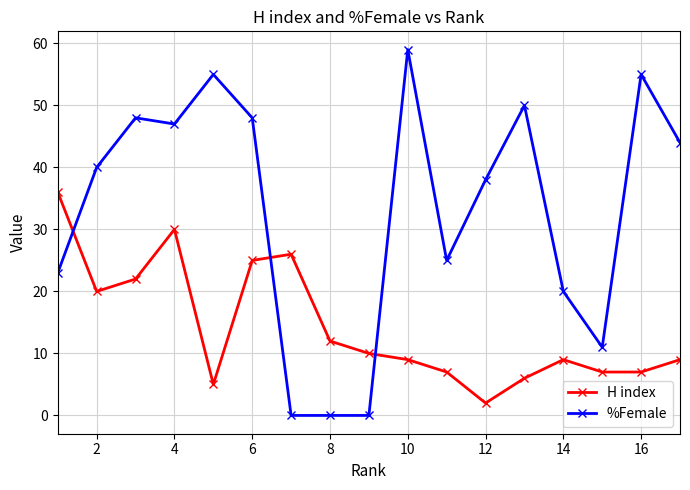

What is the difference between the second highest and minimum values in the %Female series?

55